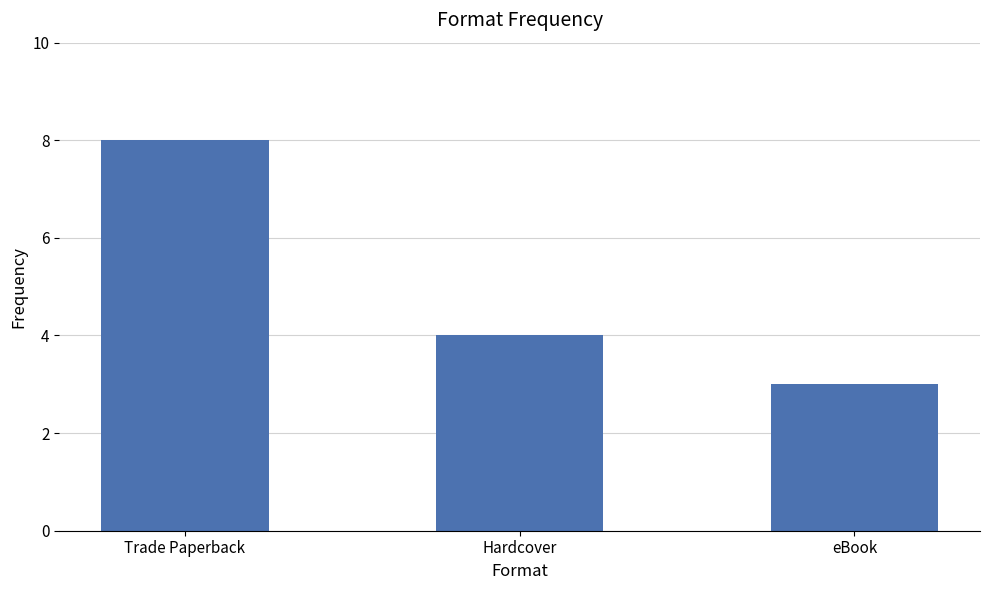

Rank the categories by value from lowest to highest.

eBook, Hardcover, Trade Paperback